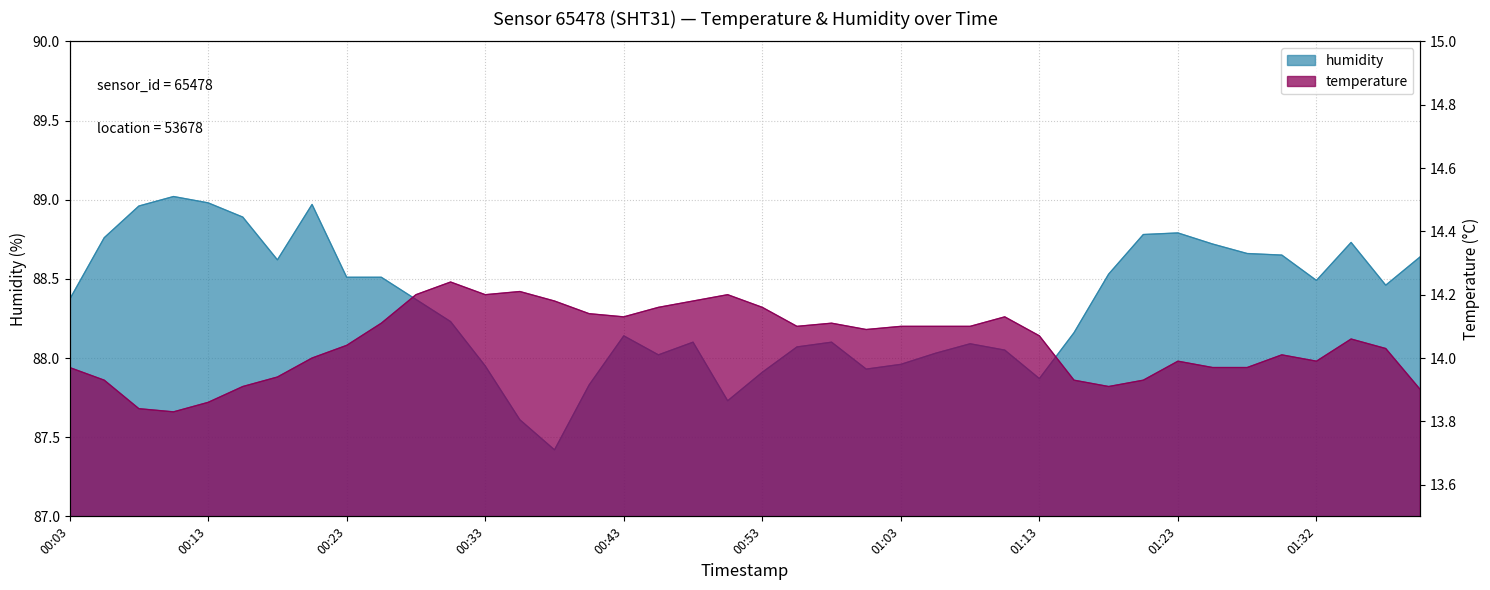

List the series in order of their peak value, highest first.

humidity, temperature